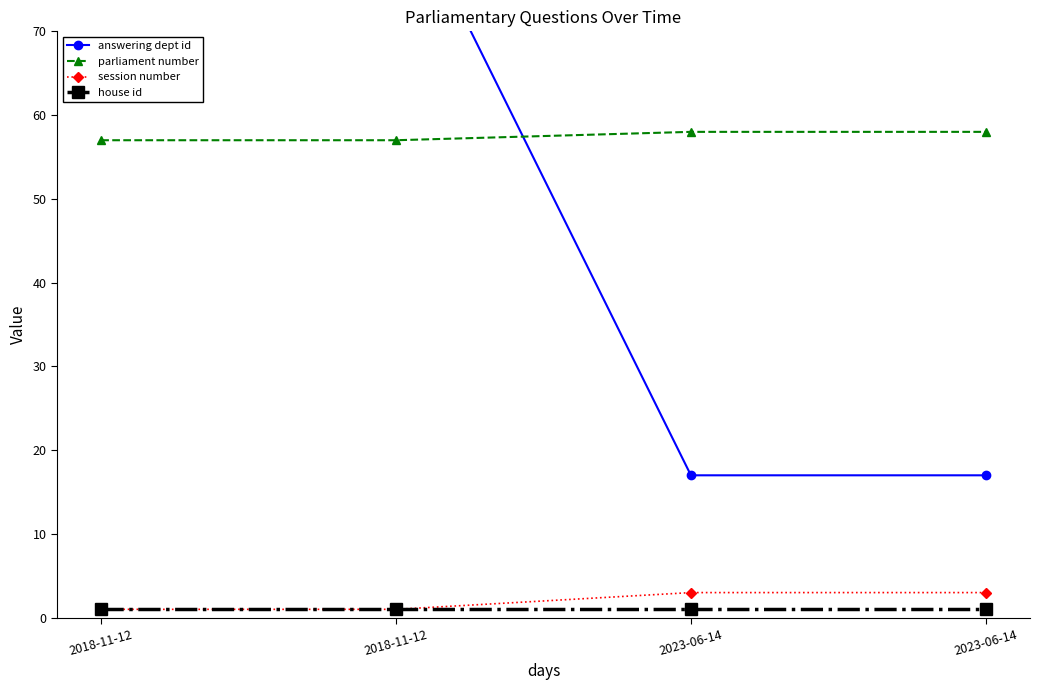

True or false: answering dept id and session number intersect in this chart.

False